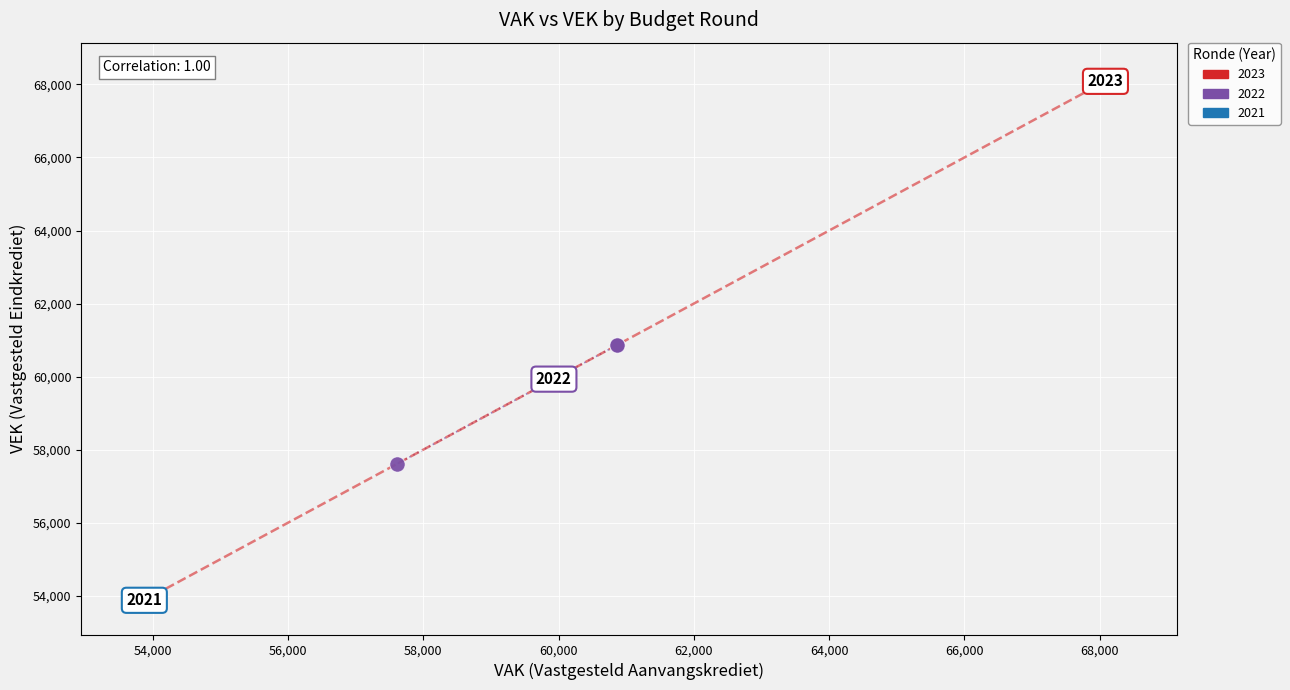

Which series contains the highest Y value?

2023